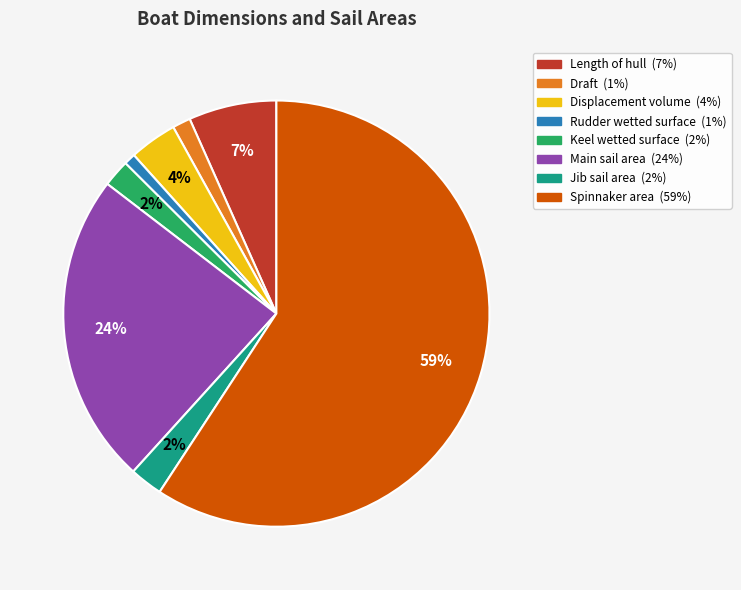

Which slice is the largest?

Spinnaker area